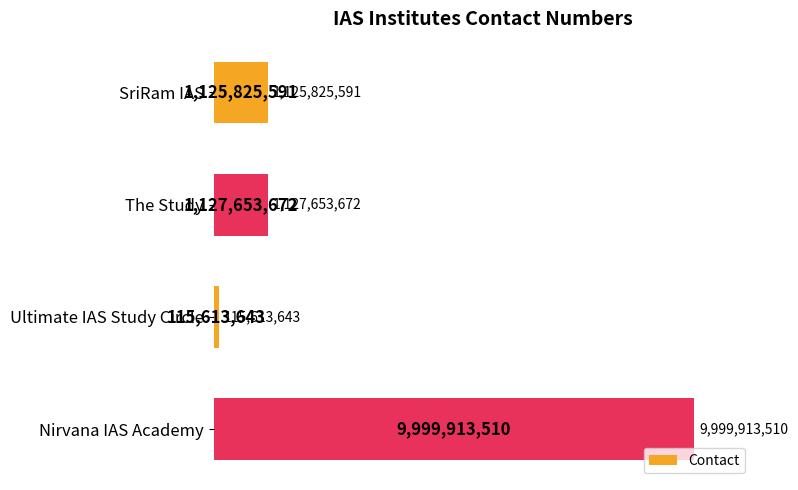

What is the average value?

3092251604